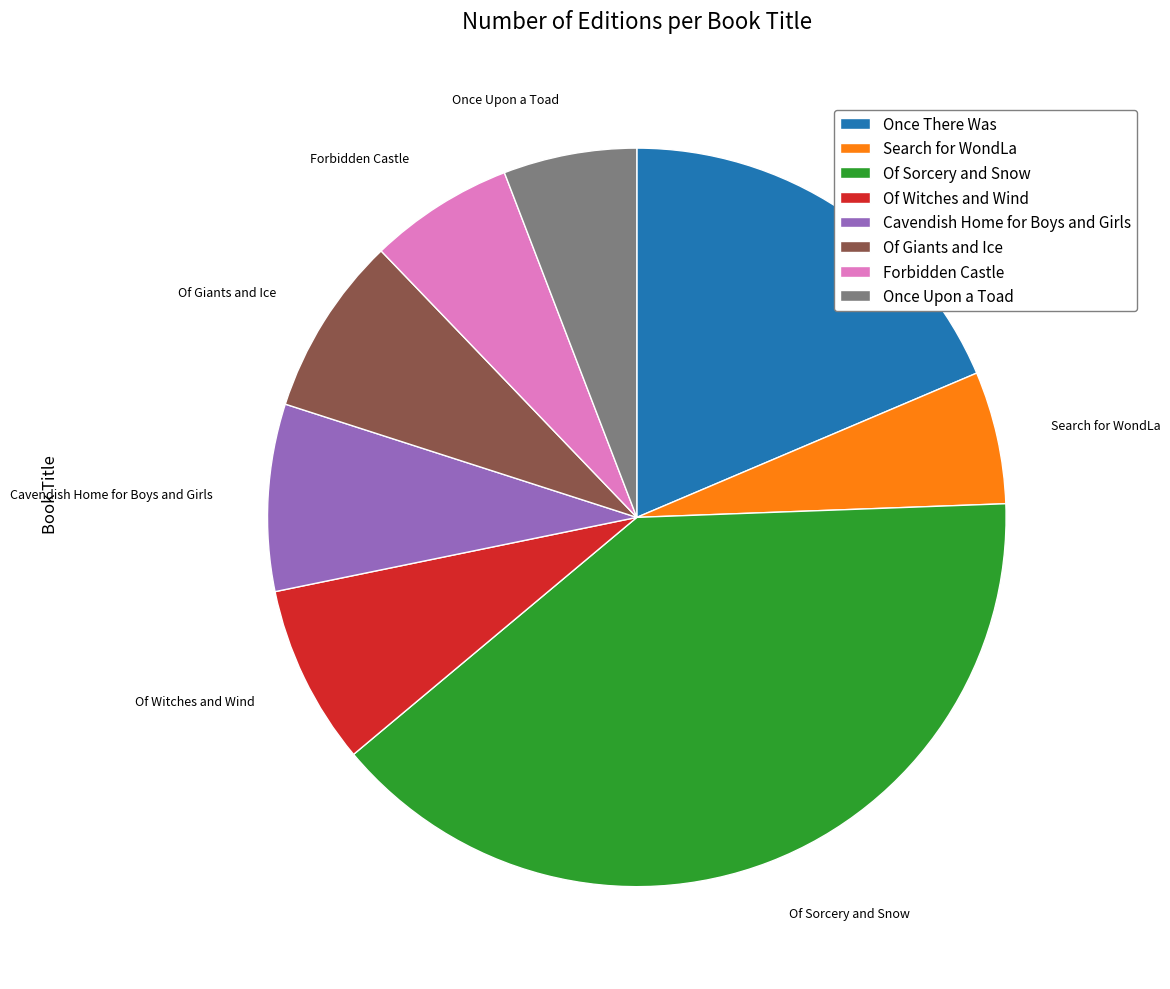

Approximately how many times larger is the value at Cavendish Home for Boys and Girls compared to Of Sorcery and Snow?

0.2